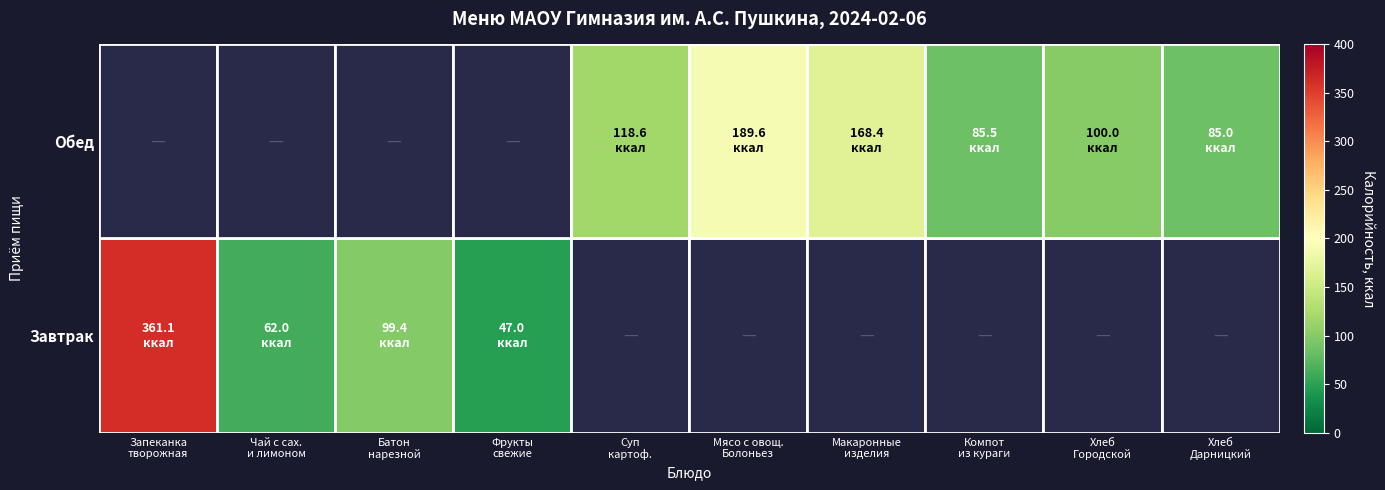

List the series in order of their overall mean, lowest first.

Завтрак, Обед